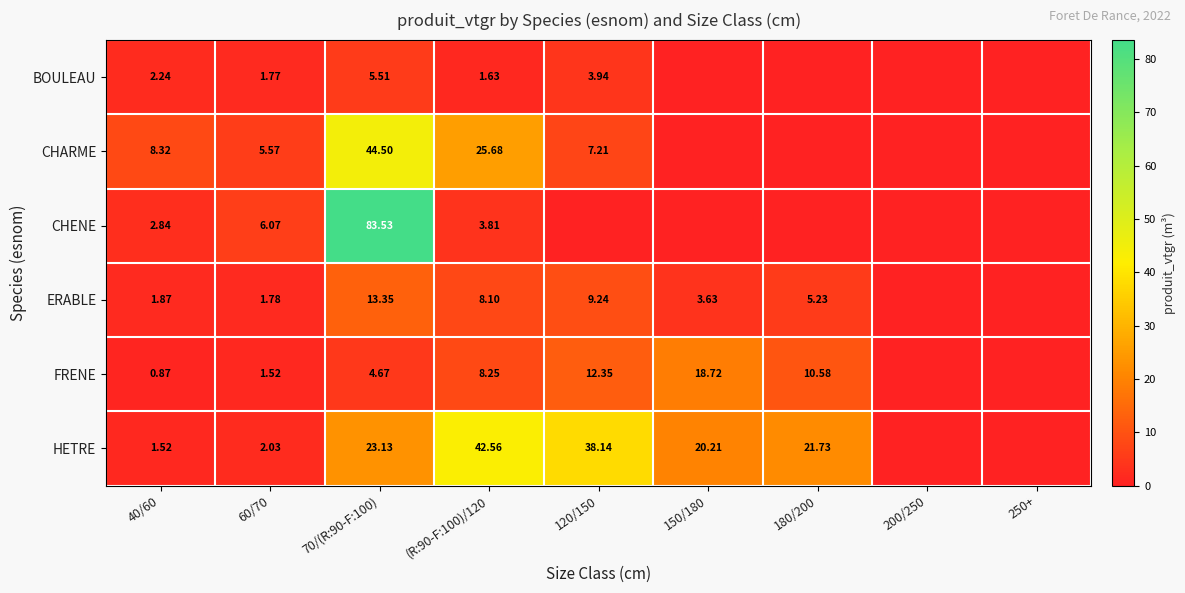

At 60/70, list the series in order from smallest to largest.

FRENE, BOULEAU, ERABLE, HETRE, CHARME, CHENE